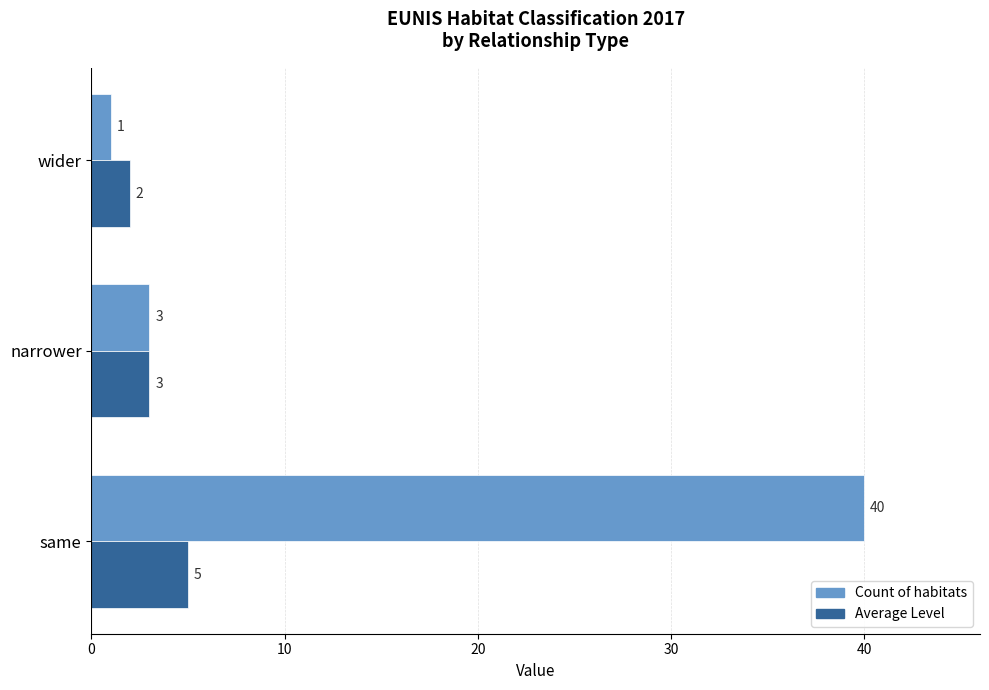

What is the total value across all series at narrower?

6